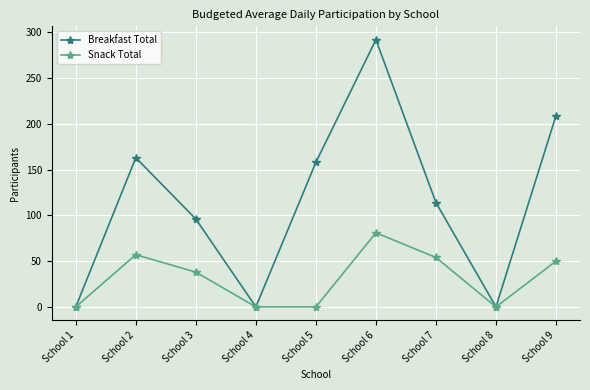

What are all the series names shown in the legend?

Breakfast Total, Snack Total